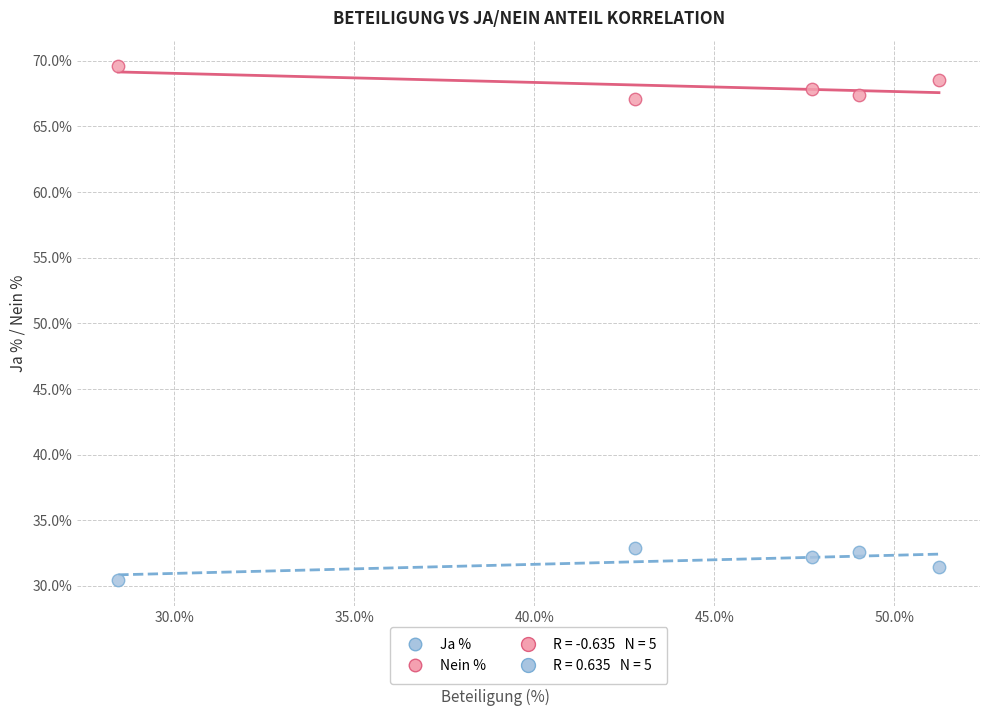

Across all data points, what is the average Y value?

50.0